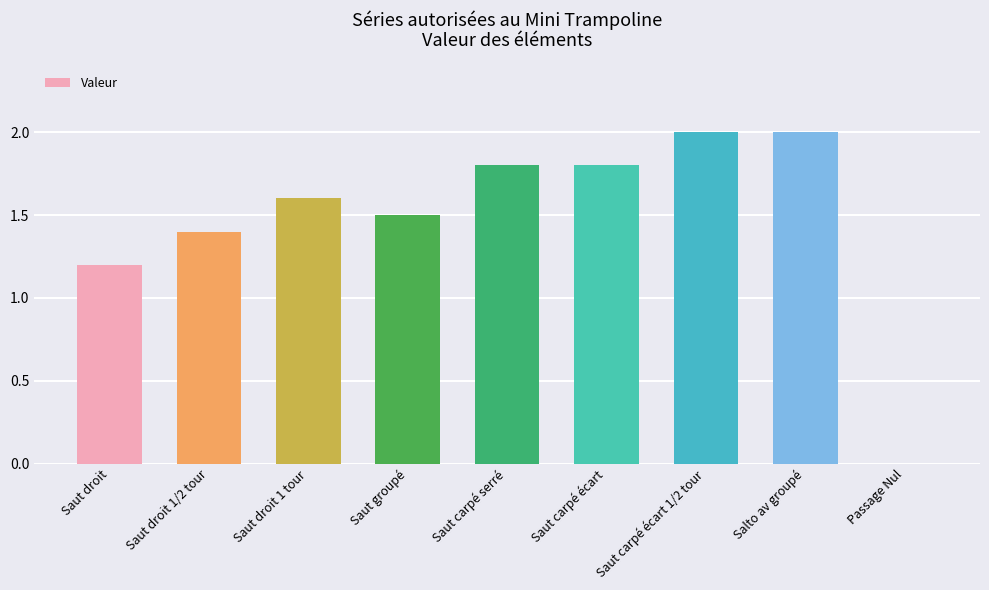

Does the chart contain stacked bars?

No